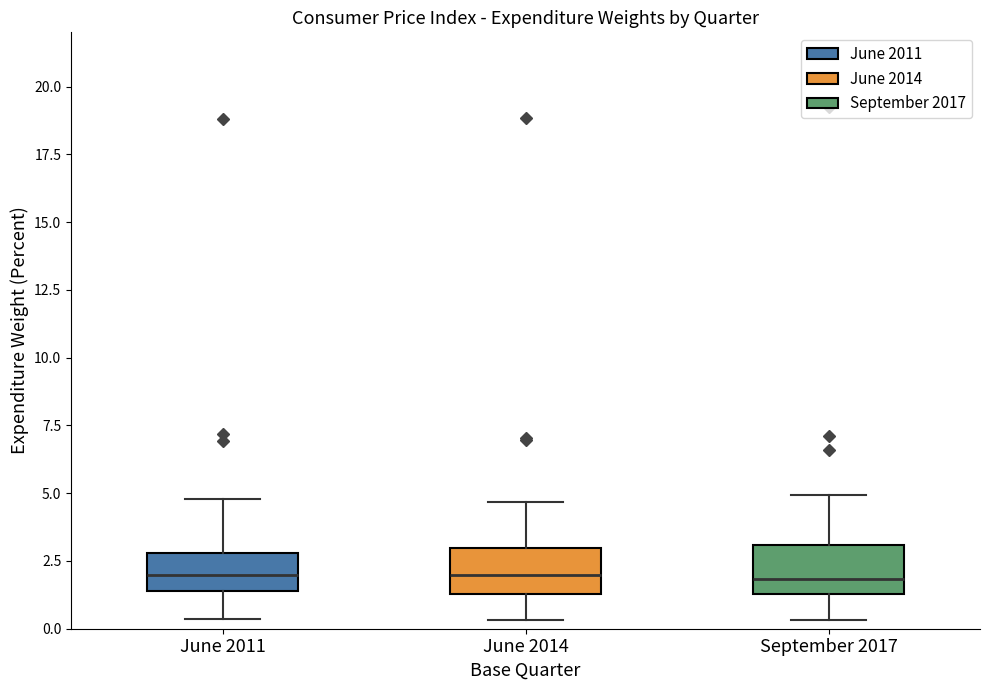

Reading left to right, transcribe this box plot: for each box, give where its median line is, the range the box spans, and where its two whiskers end, as read against the y-axis. The values are not printed on the chart, so give them approximately, as read against the axis.

June 2011: median 2.0, box 1.5 to 3.0, whiskers 0.5 to 5.0
June 2014: median 2.0, box 1.5 to 3.0, whiskers 0.5 to 4.5
September 2017: median 2.0, box 1.5 to 3.0, whiskers 0.5 to 5.0